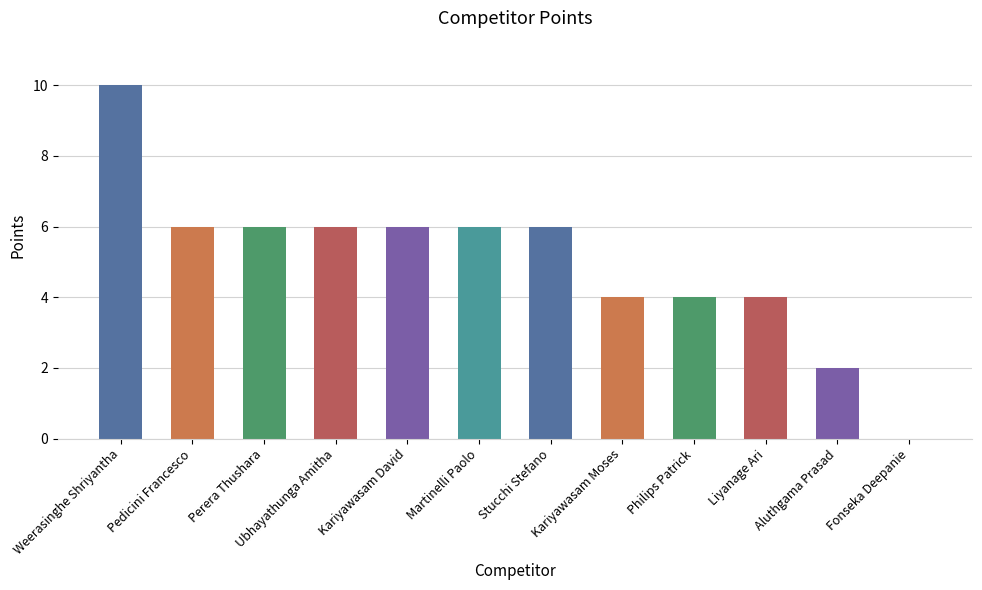

Reading left to right, list all the values displayed in this chart.

Weerasinghe Shriyantha=10	Pedicini Francesco=6	Perera Thushara=6	Ubhayathunga Amitha=6	Kariyawasam David=6	Martinelli Paolo=6	Stucchi Stefano=6	Kariyawasam Moses=4	Philips Patrick=4	Liyanage Ari=4	Aluthgama Prasad=2	Fonseka Deepanie=0